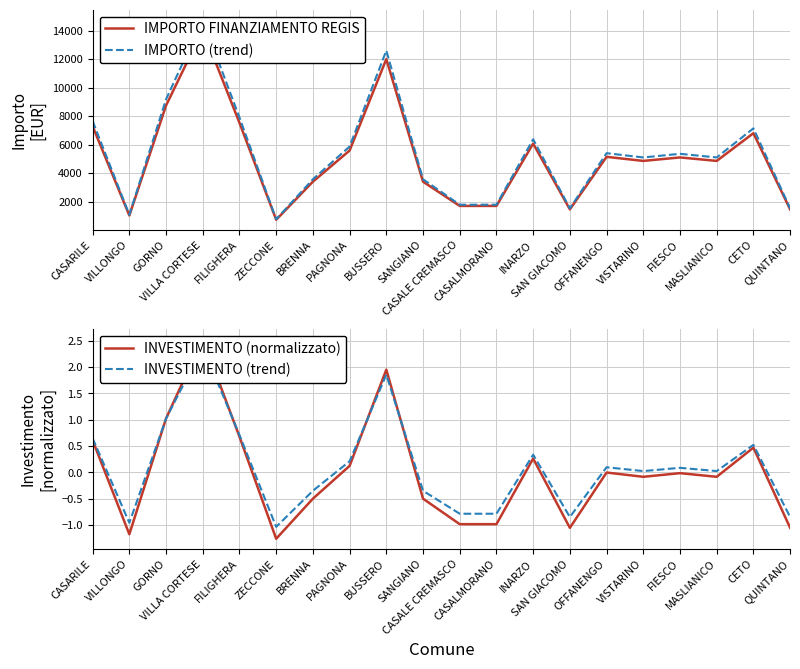

List the series in order of their peak value, highest first.

IMPORTO (trend), IMPORTO FINANZIAMENTO REGIS, INVESTIMENTO (normalizzato), INVESTIMENTO (trend)